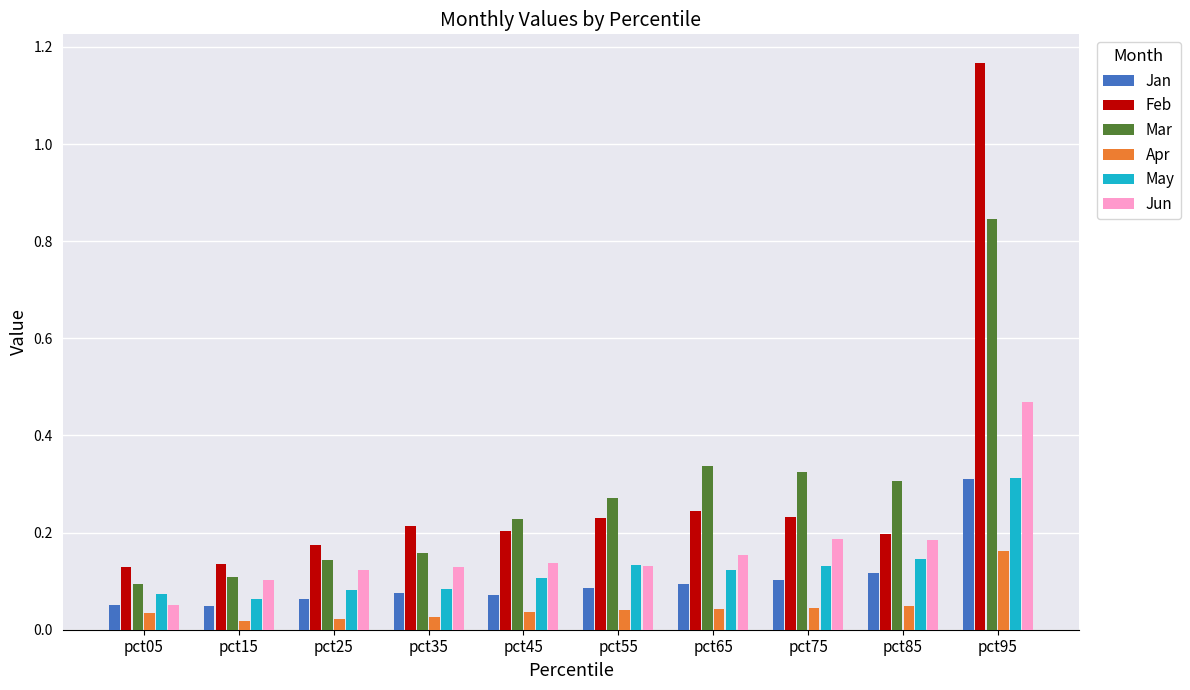

Which series has the widest spread of values?

Feb